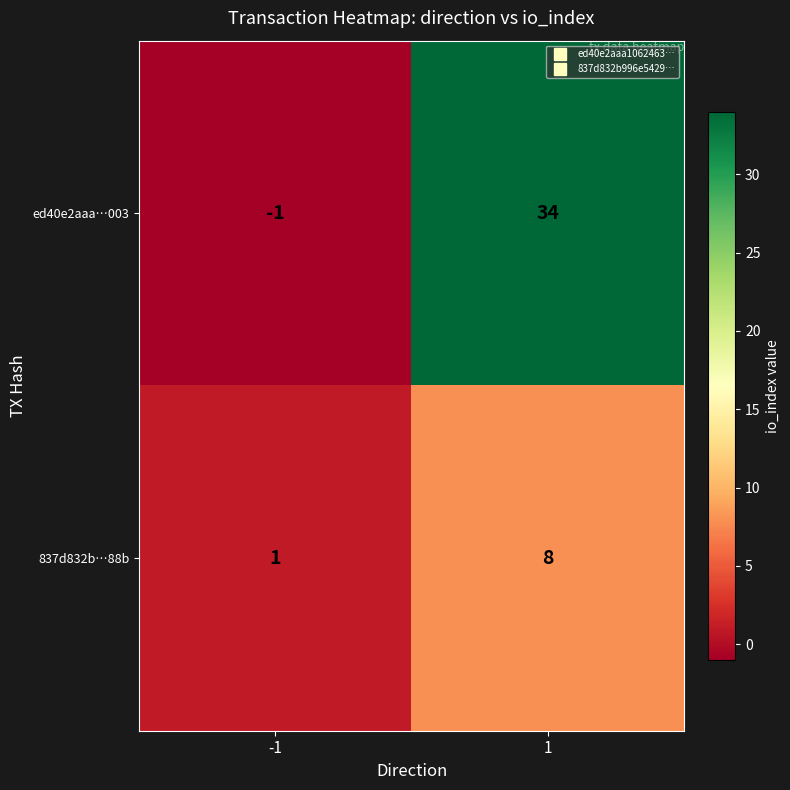

What value does the 837d832b…88b series have at 1?

8